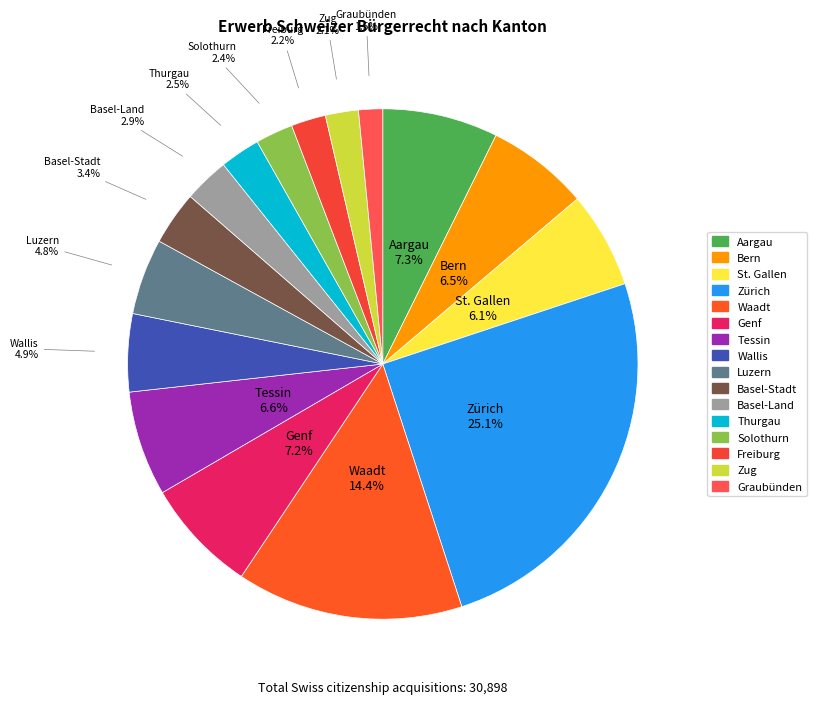

Between Graubünden and Waadt, which is larger?

Waadt